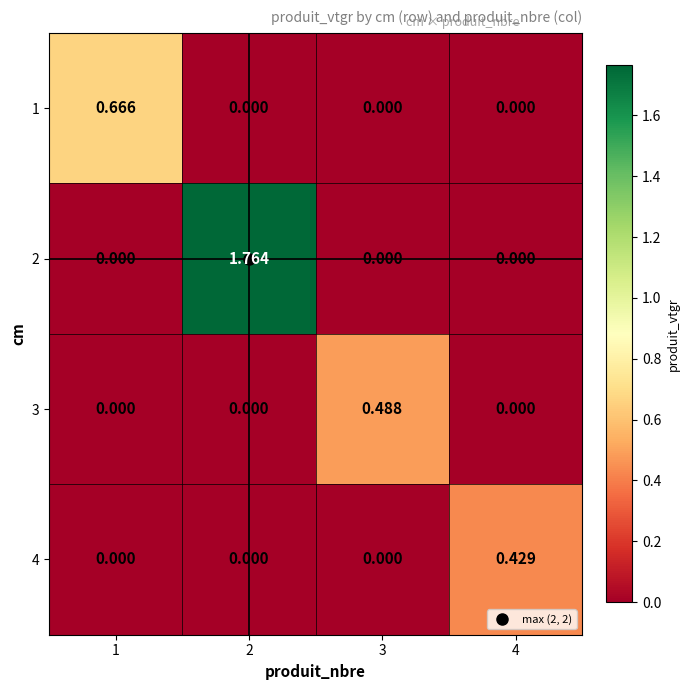

Is the value of 2 at 2 greater than the value of 3 at 4?

Yes